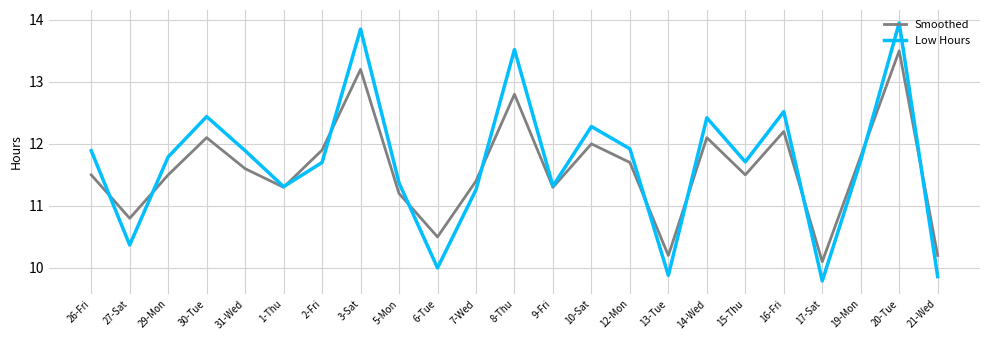

What position from the left is 9-Fri?

13